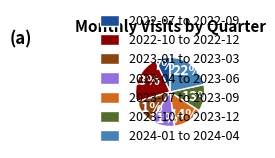

Which has a higher value, 2023-10 to 2023-12 or 2024-01 to 2024-04?

2024-01 to 2024-04